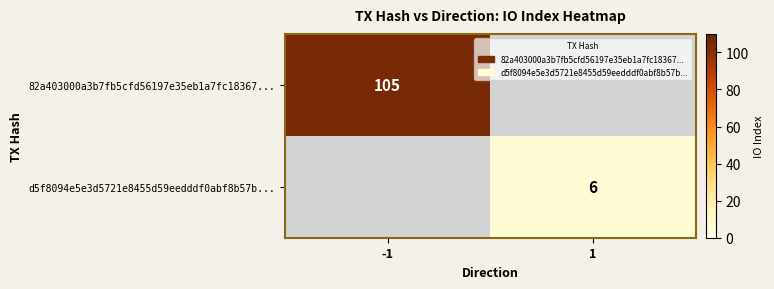

What is the maximum value shown in the chart?

105